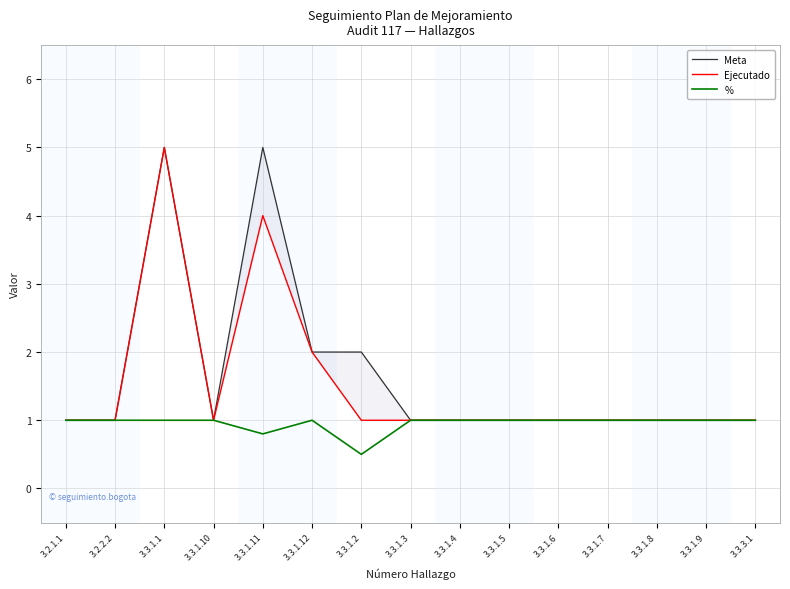

At which category is the sum across all series the highest?

3.3.1.1